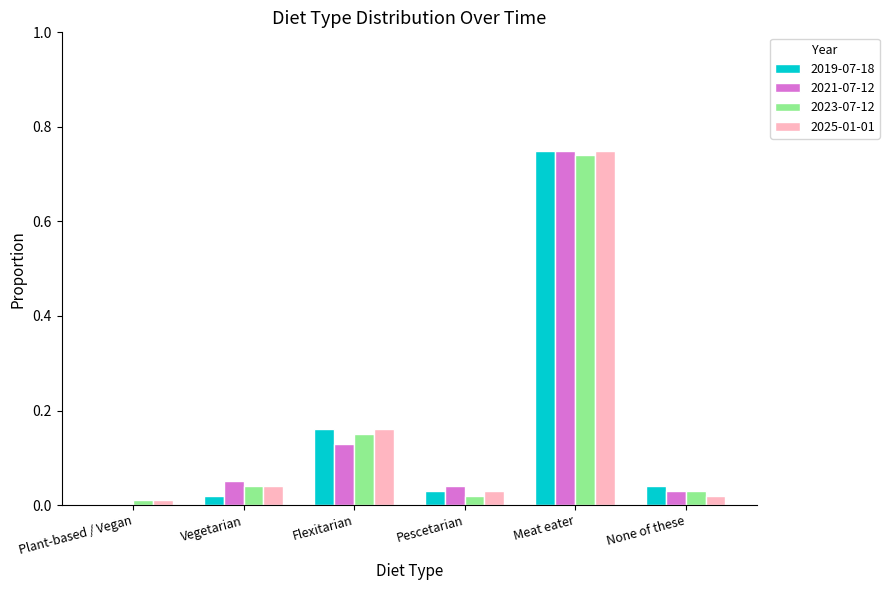

At which category is the sum across all series the highest?

Meat eater